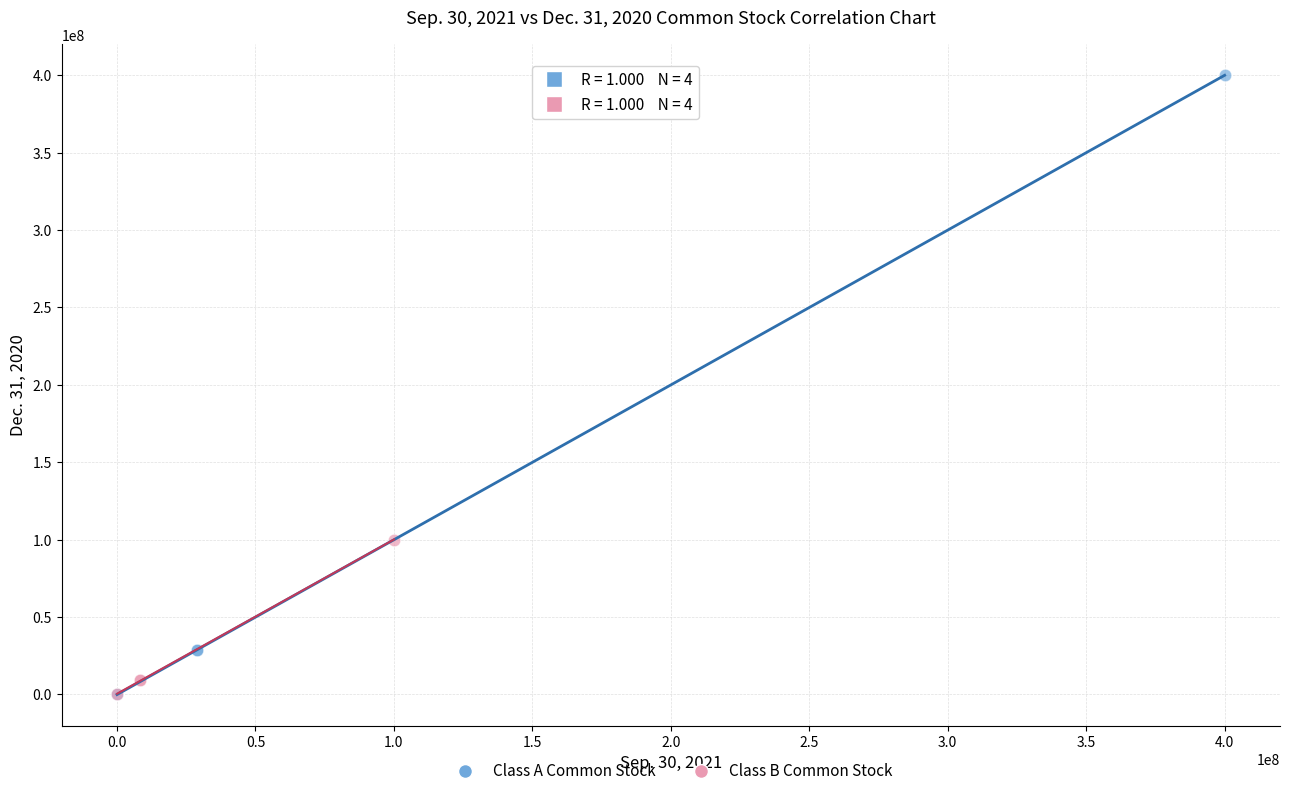

Which series has the largest Y range (max minus min)?

Class A Common Stock